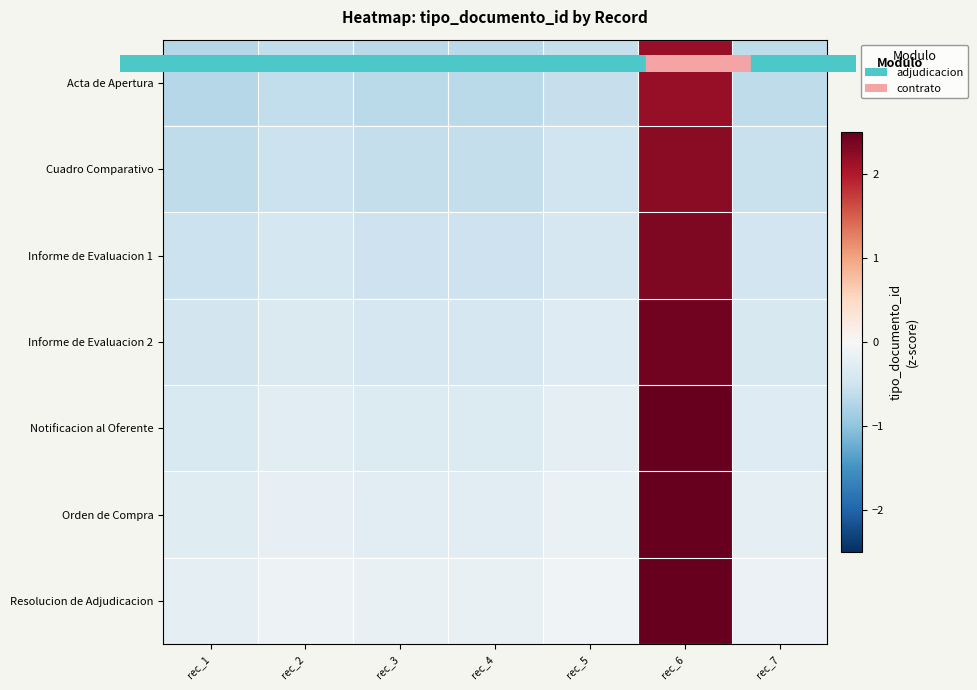

At rec_7, list the series in order from smallest to largest.

Acta de Apertura, Cuadro Comparativo, Informe de Evaluacion 1, Informe de Evaluacion 2, Notificacion al Oferente, Orden de Compra, Resolucion de Adjudicacion